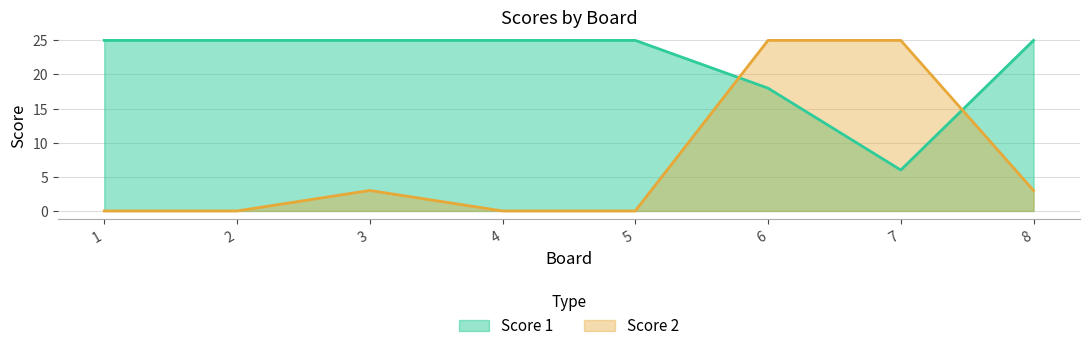

Where is the first local maximum for Score 2?

3